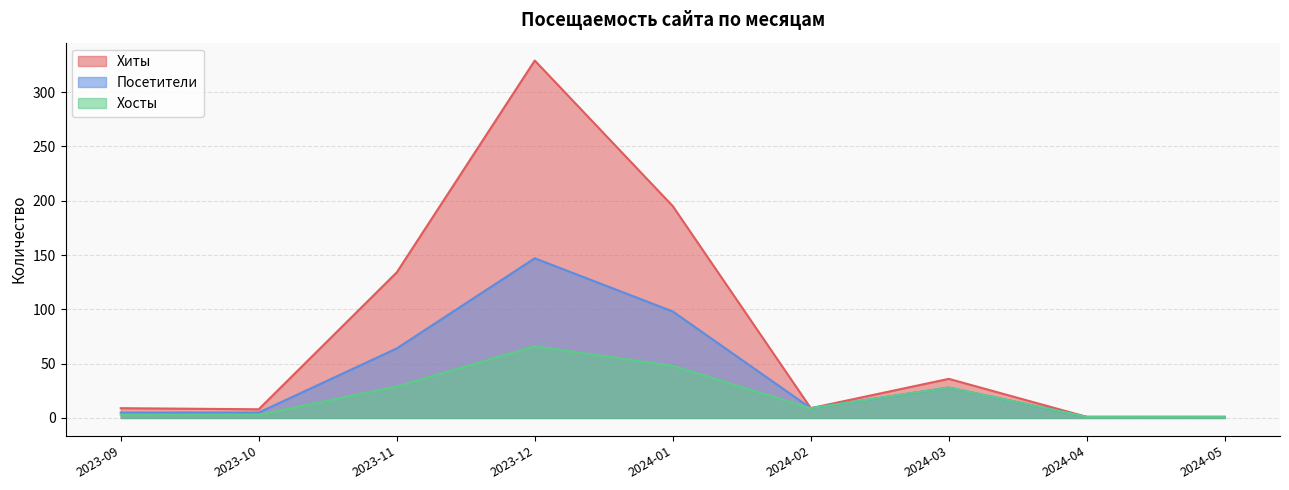

What is the total value across all series at 2024-04?

3